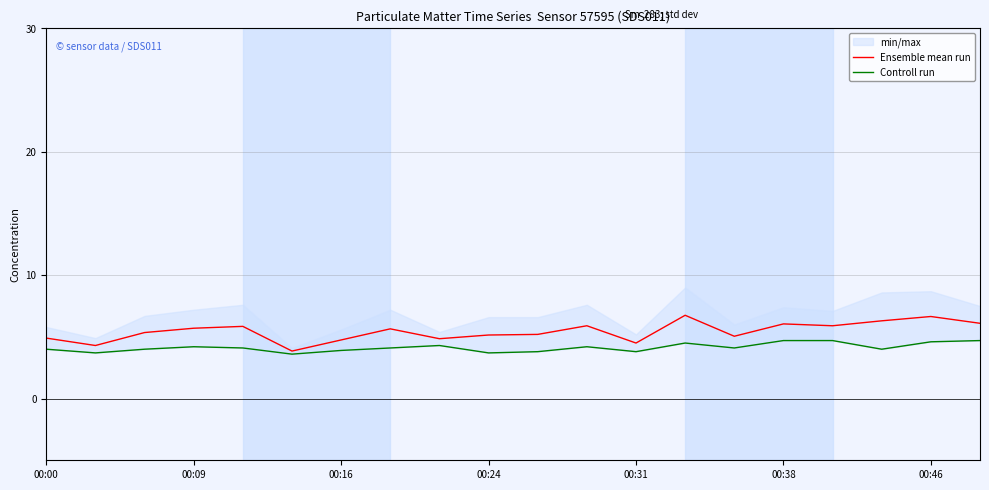

What is the sum of all Controll run values?

82.7